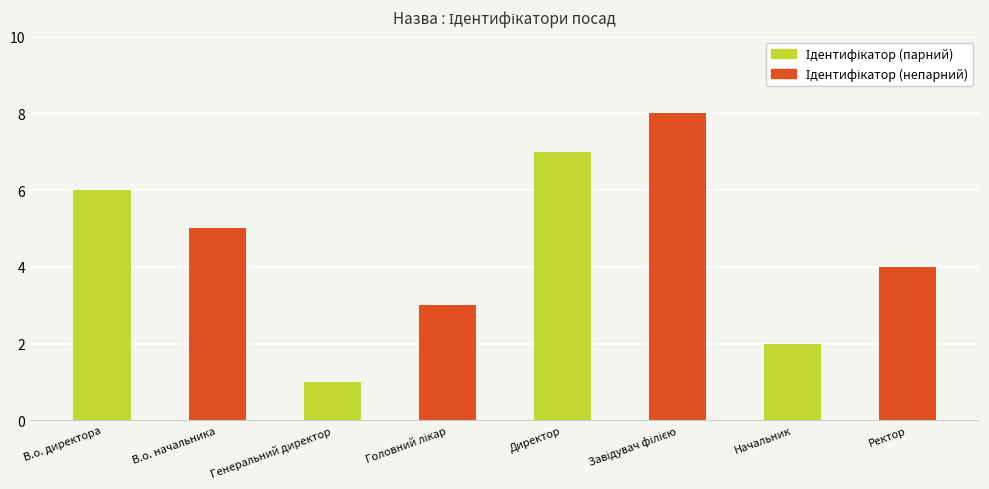

What is the minimum value shown in the chart?

1